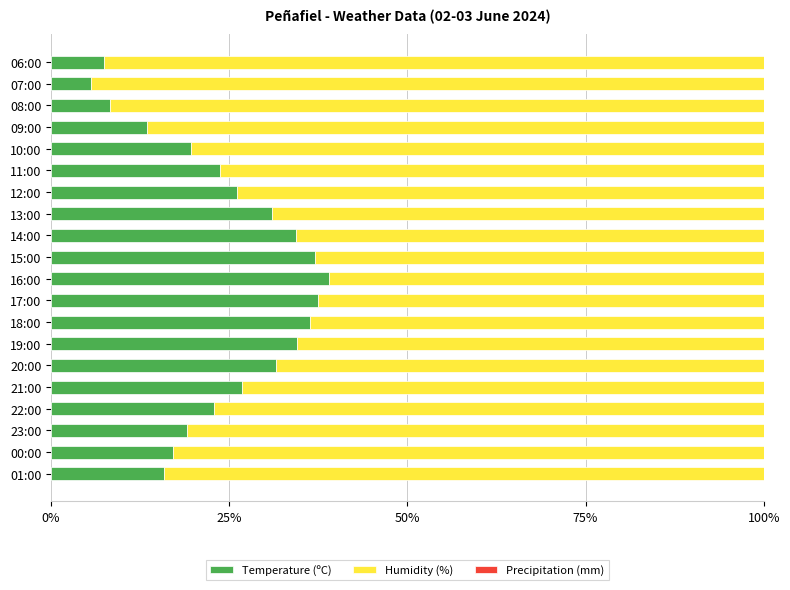

The value of Temperature (ºC) at 08:00 is 8.3. True or false?

True